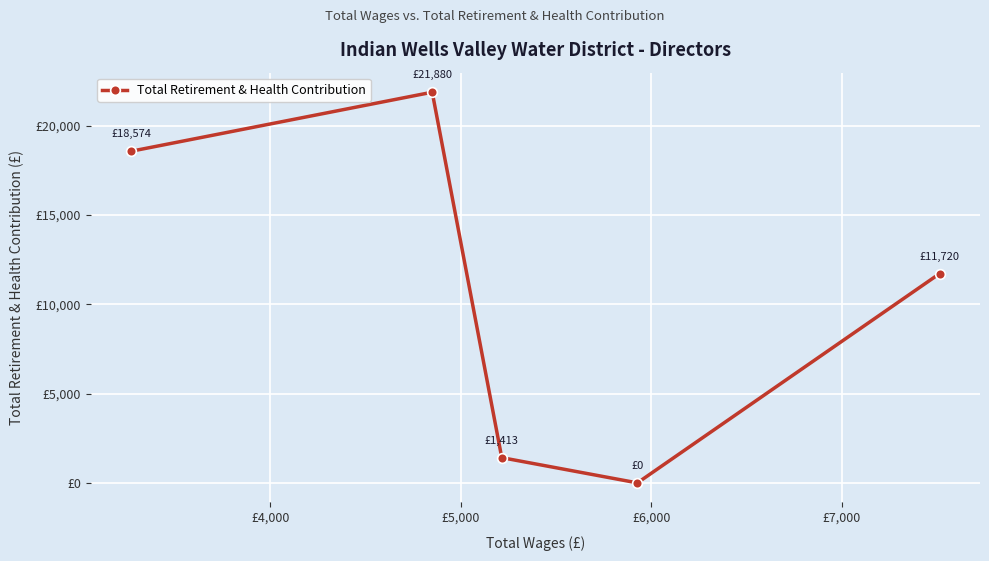

How many interior local valleys (lower than both neighbors) does the data have?

1